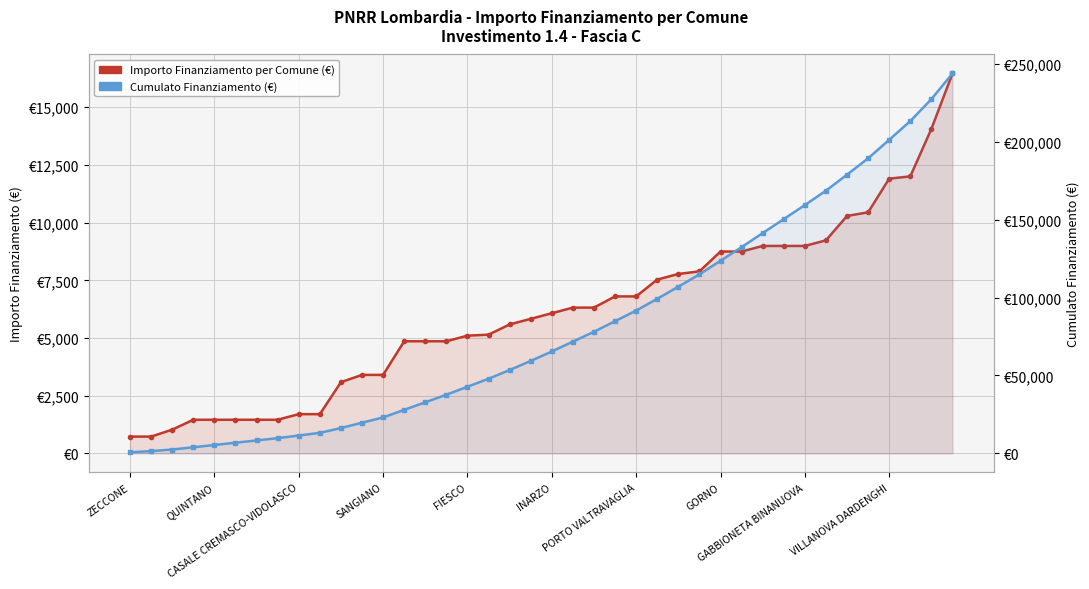

True or false: Importo Finanziamento per Comune (€) has more than 0 interior local peaks.

False